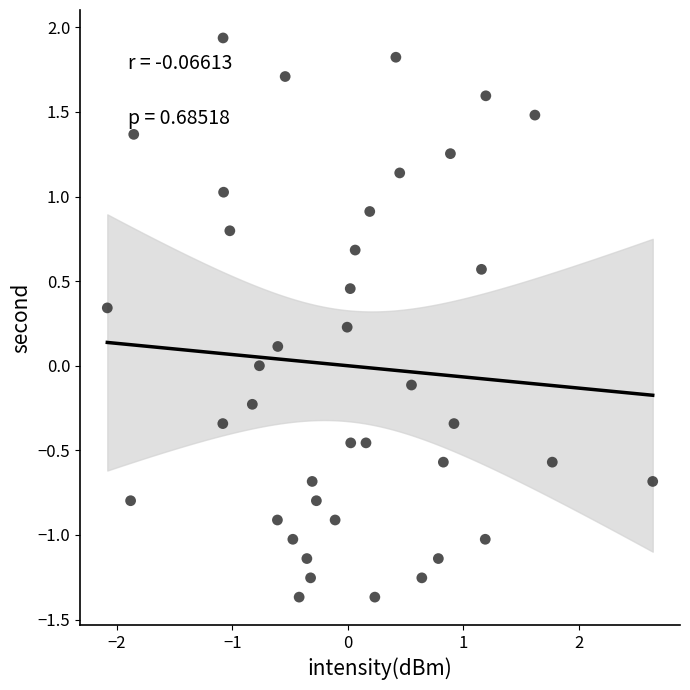

What is the range of X values (max minus min)?

4.7